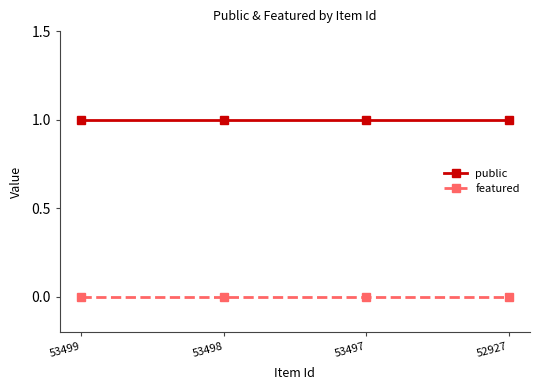

The value of featured at 53497 is 0. True or false?

True